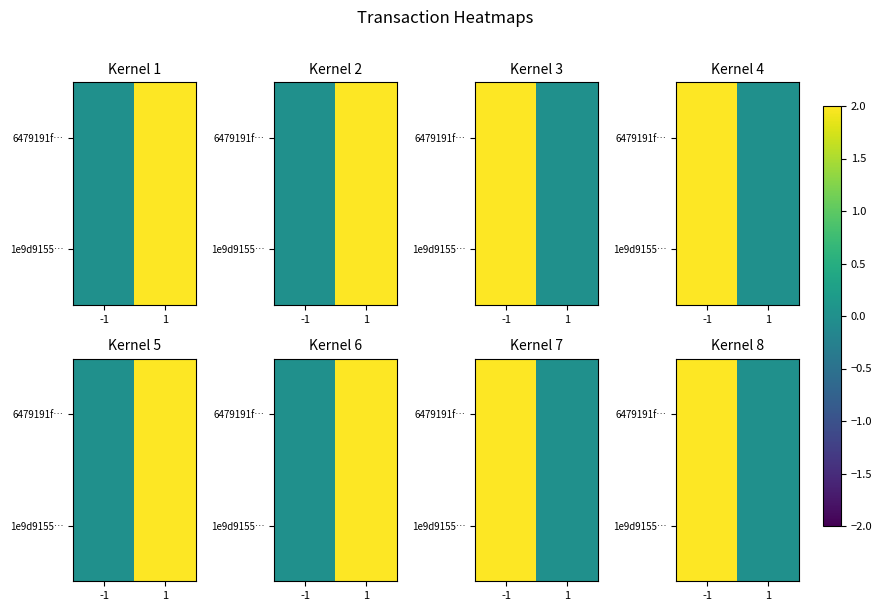

Count the 1e9d9155… values in the range 0 to 2.

2